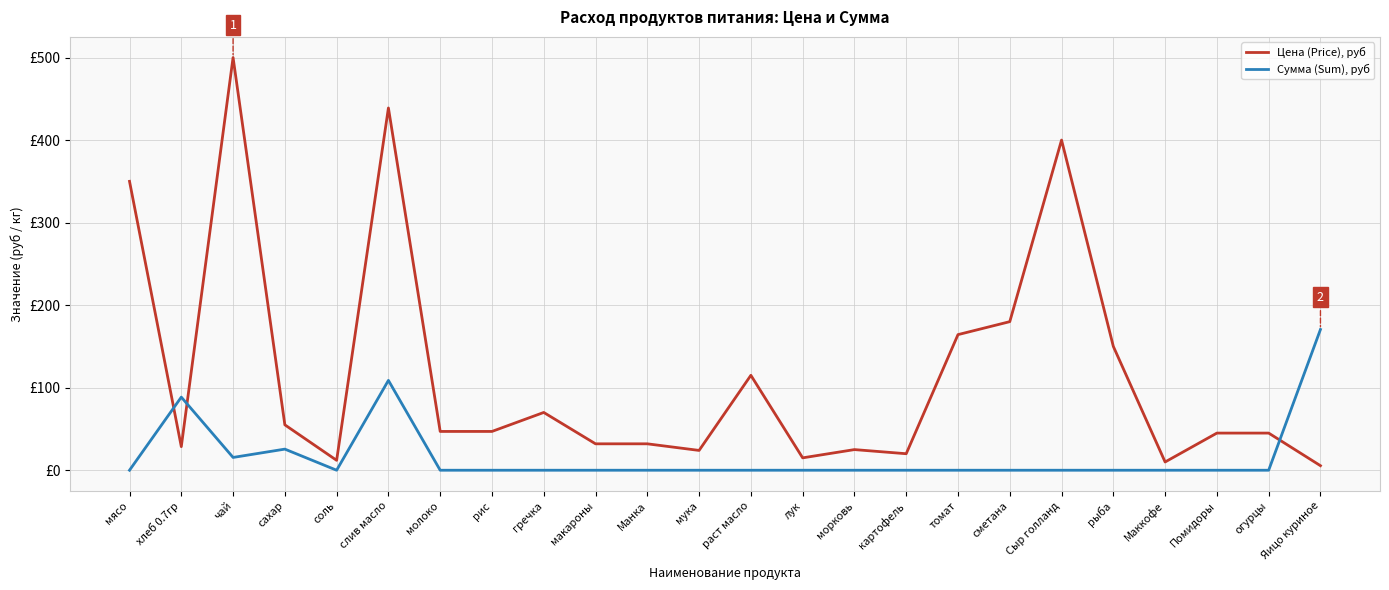

At which category does the chart reach its minimum across all series?

мясо